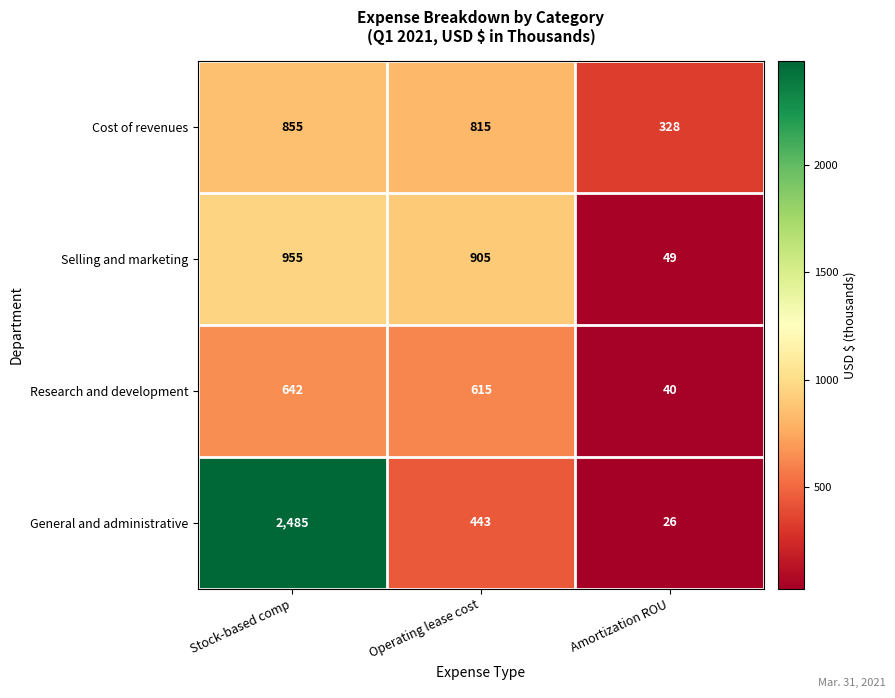

Reading left to right, list all the values displayed in this chart.

Cost of revenues: 855	815	328
Selling and marketing: 955	905	49
Research and development: 642	615	40
General and administrative: 2485	443	26